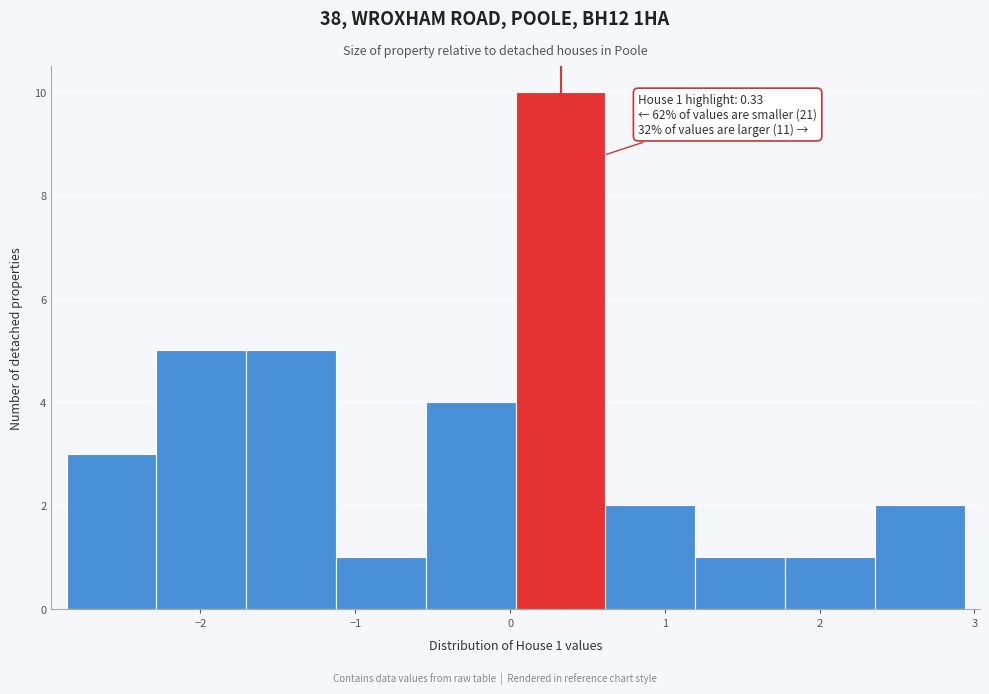

Which range on the x-axis has the tallest bar?

0.0 to 0.6